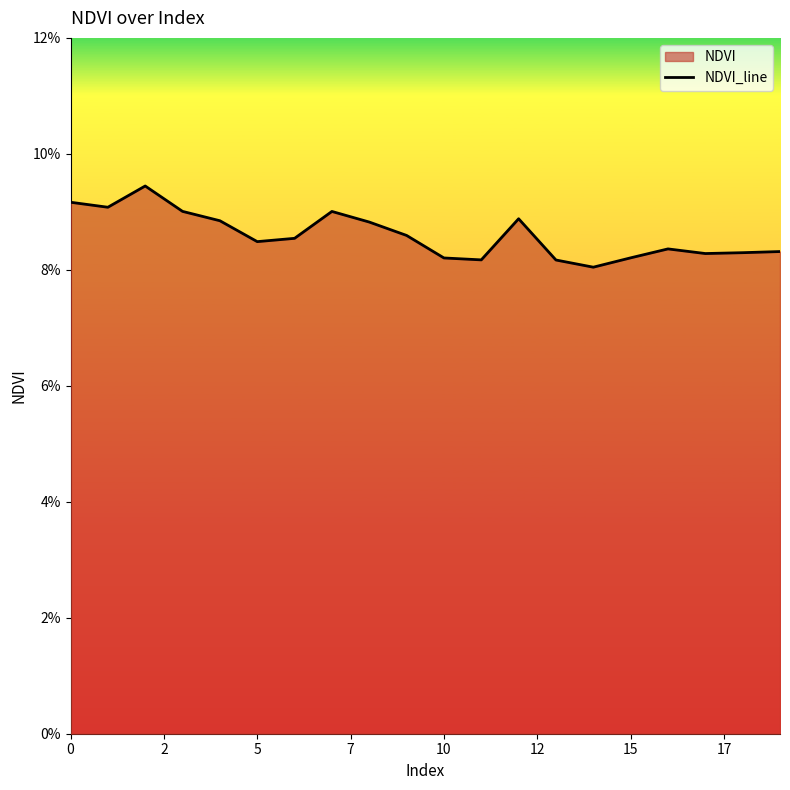

How many points are higher than both their immediate neighbors (excluding endpoints)?

4